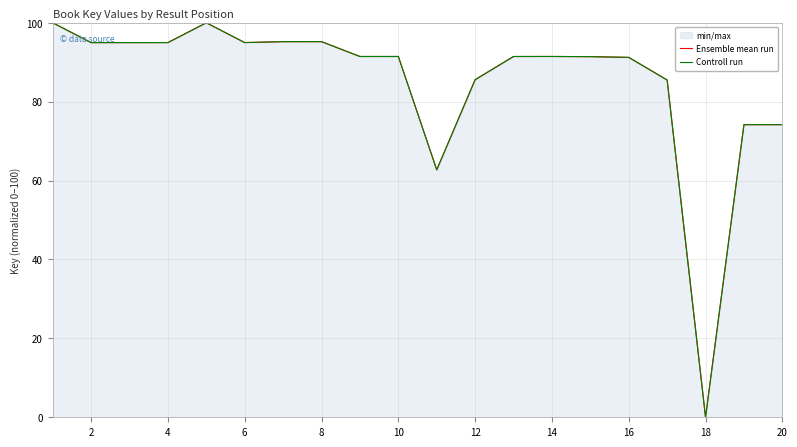

How many lines are shown in the chart?

2